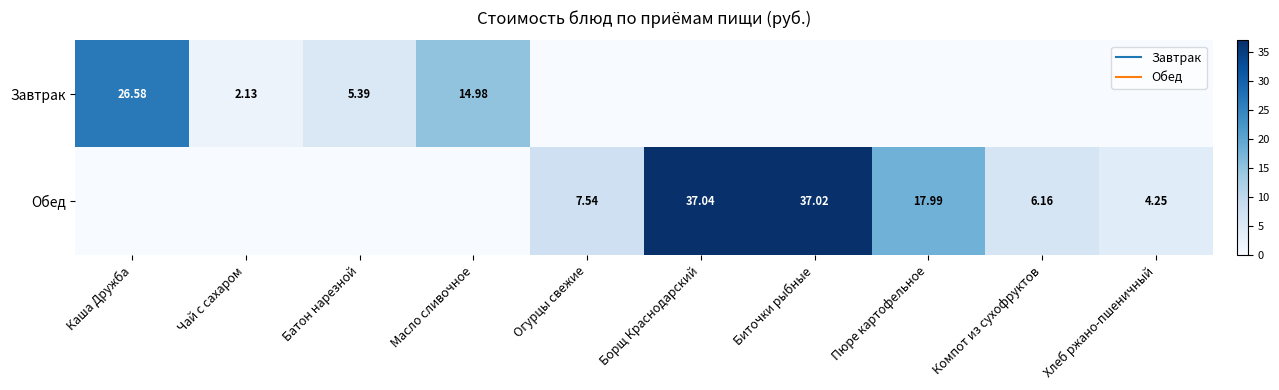

What is the greatest value displayed?

37.0